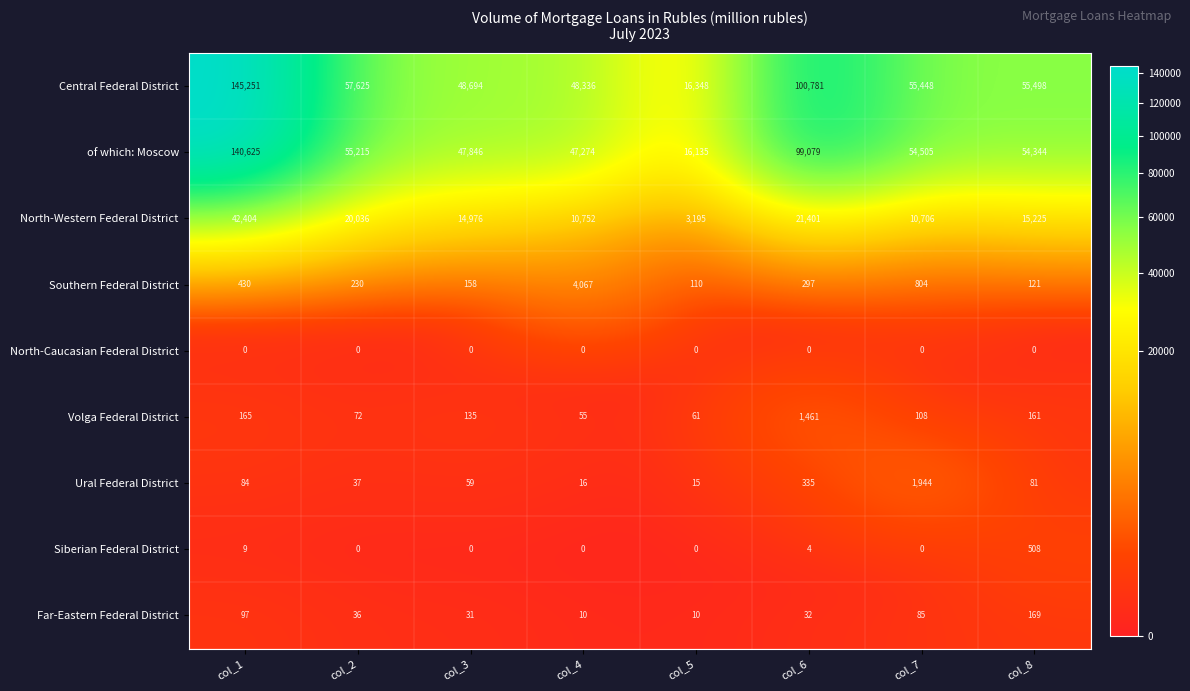

The Siberian Federal District series shows 4 at col_6. True or false?

True